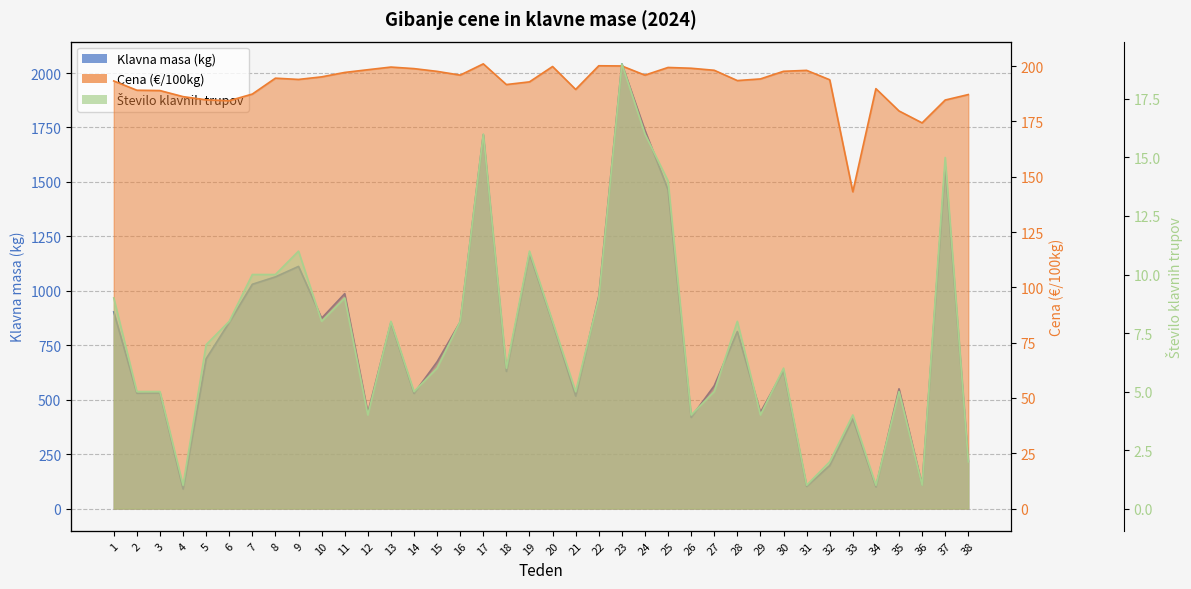

How many distinct data groups are displayed?

3